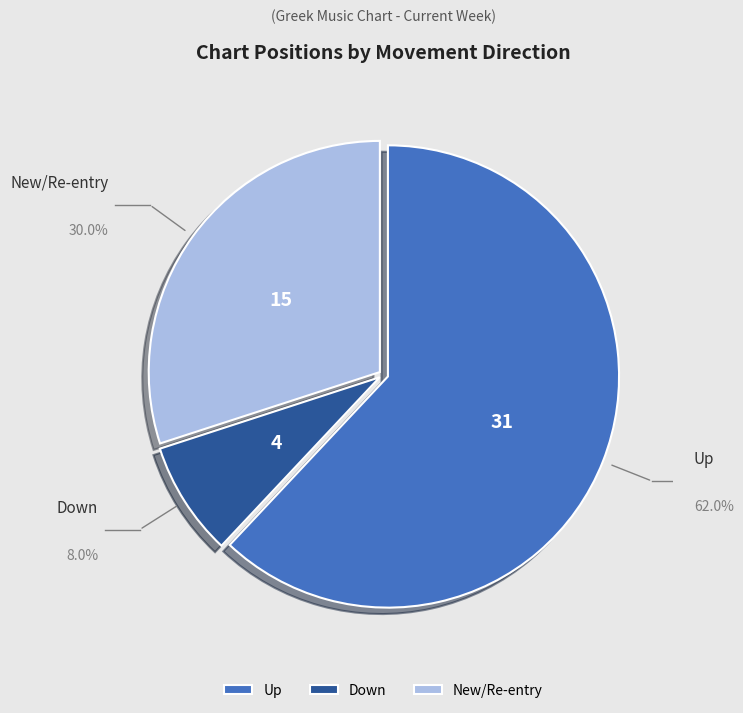

Do Down and Up together represent more than half of the pie?

Yes